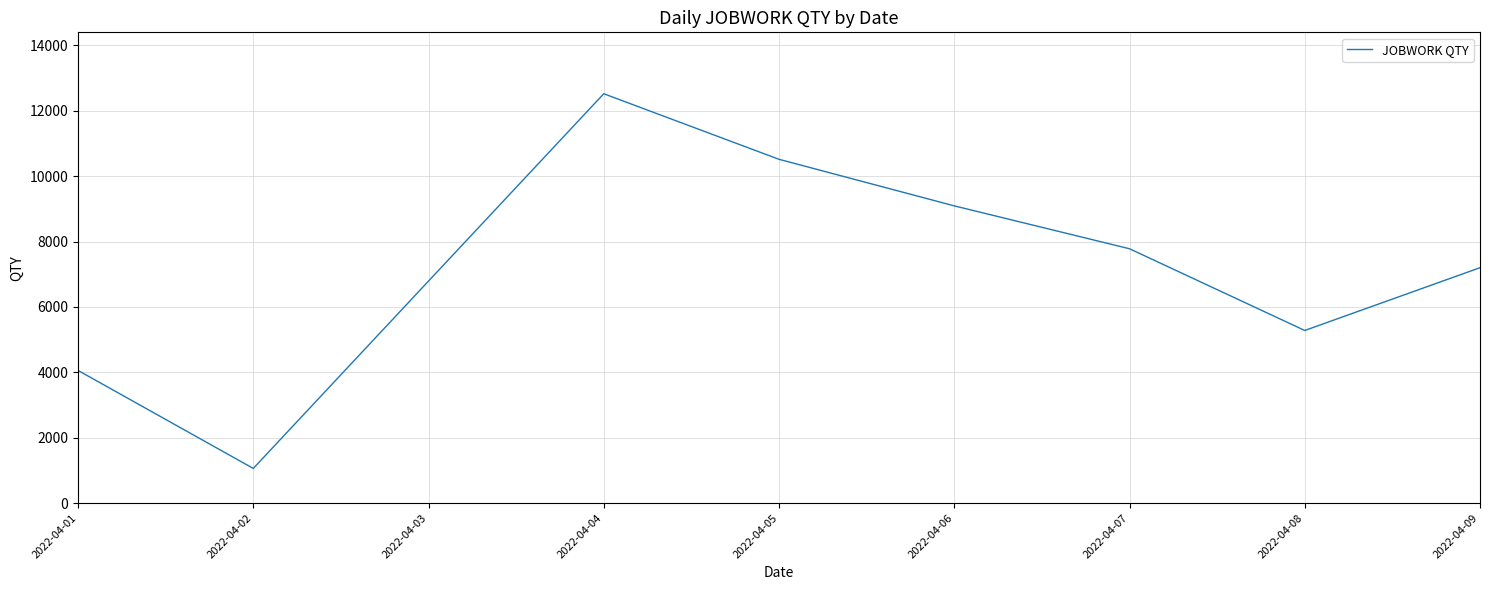

Which label corresponds to the largest value in the chart?

2022-04-04